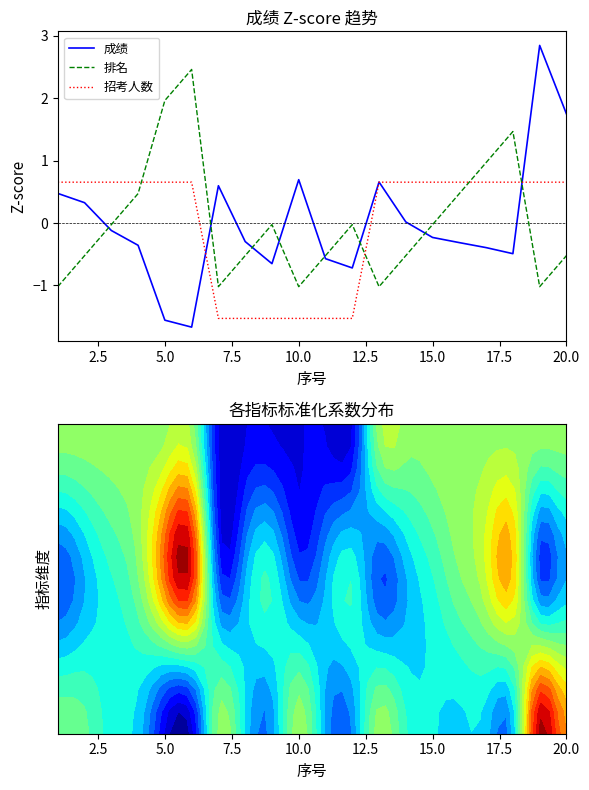

After their last crossing, which series has the higher values: 招考人数 or 排名?

招考人数